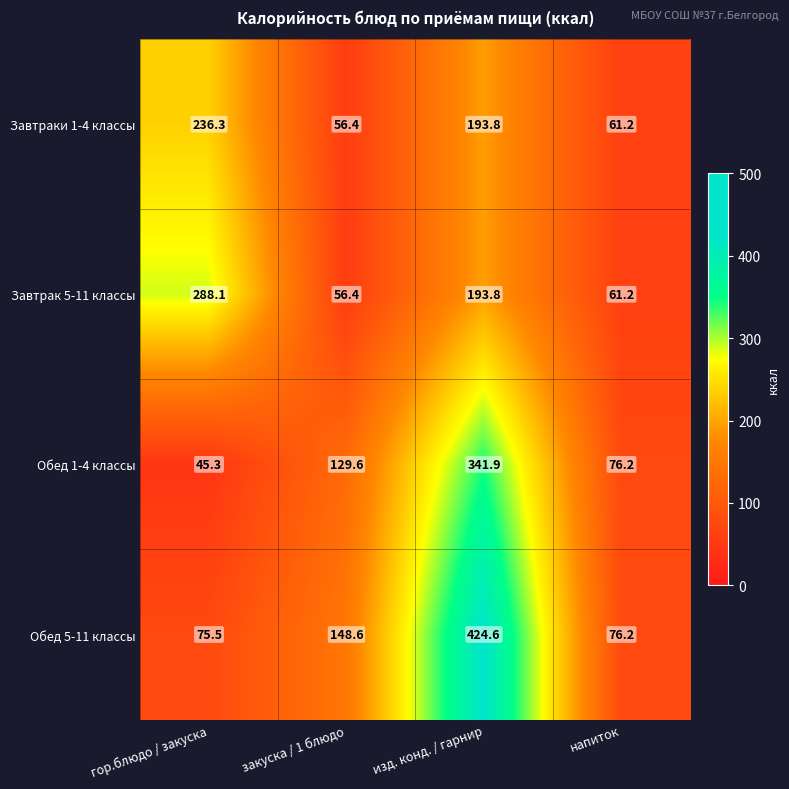

Reading right to left, transcribe all the data shown in this chart.

Завтраки 1-4 классы: 61.2	193.8	56.4	236.3
Завтрак 5-11 классы: 61.2	193.8	56.4	288.1
Обед 1-4 классы: 76.2	341.9	129.6	45.3
Обед 5-11 классы: 76.2	424.6	148.6	75.5